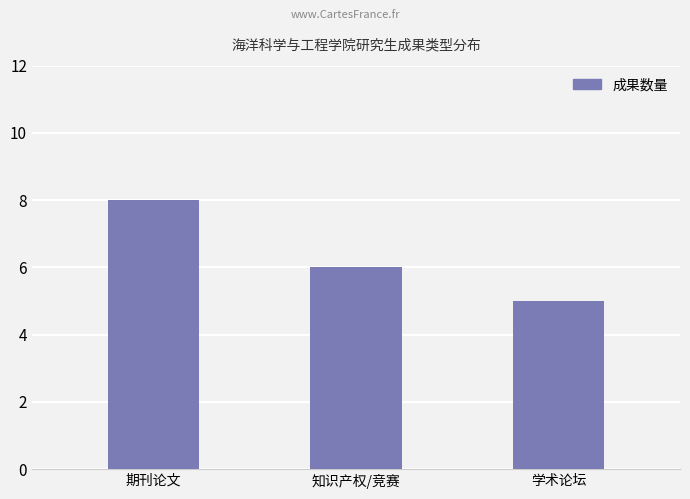

Between 知识产权/竞赛 and 学术论坛, which is larger?

知识产权/竞赛